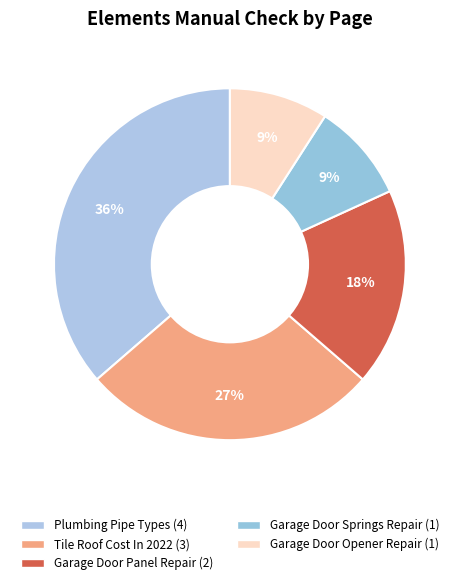

Which has a higher value, Garage Door Springs Repair or Garage Door Opener Repair?

Garage Door Springs Repair